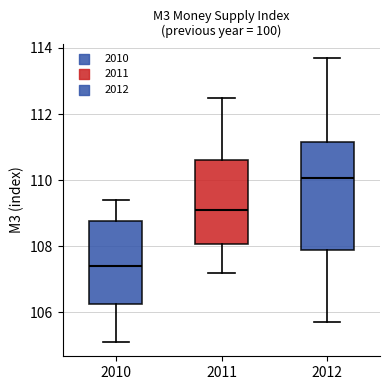

Which box is the tallest, from its lower edge to its upper edge?

2012